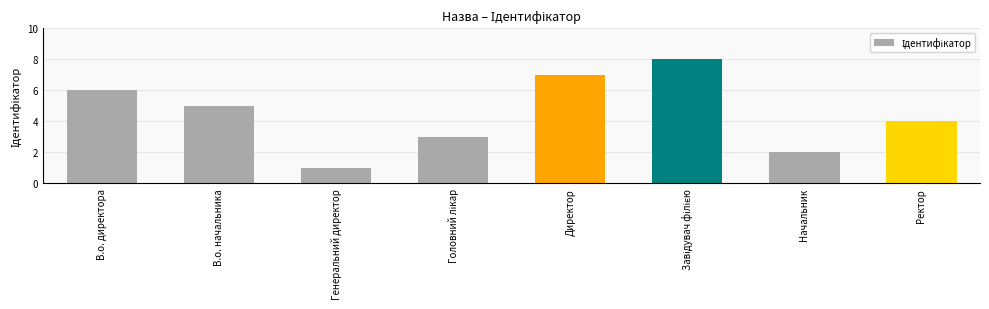

At which label is the value closest to 4?

Ректор